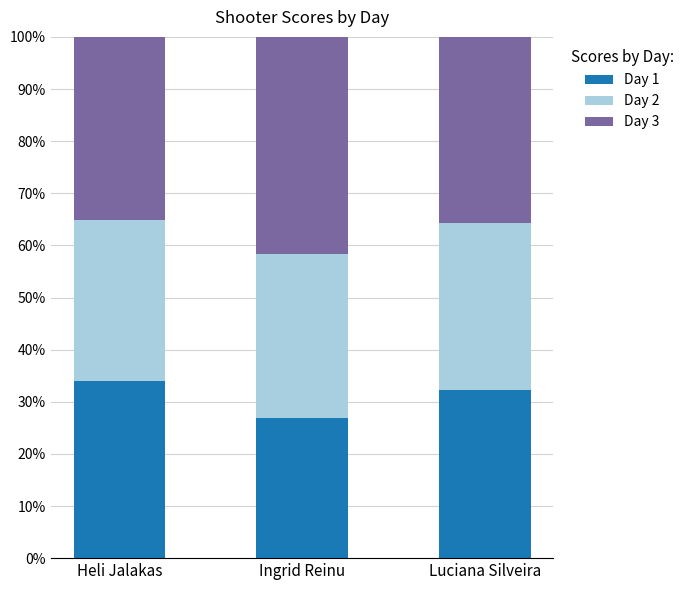

What is the sum of all Day 1 values?

93.2